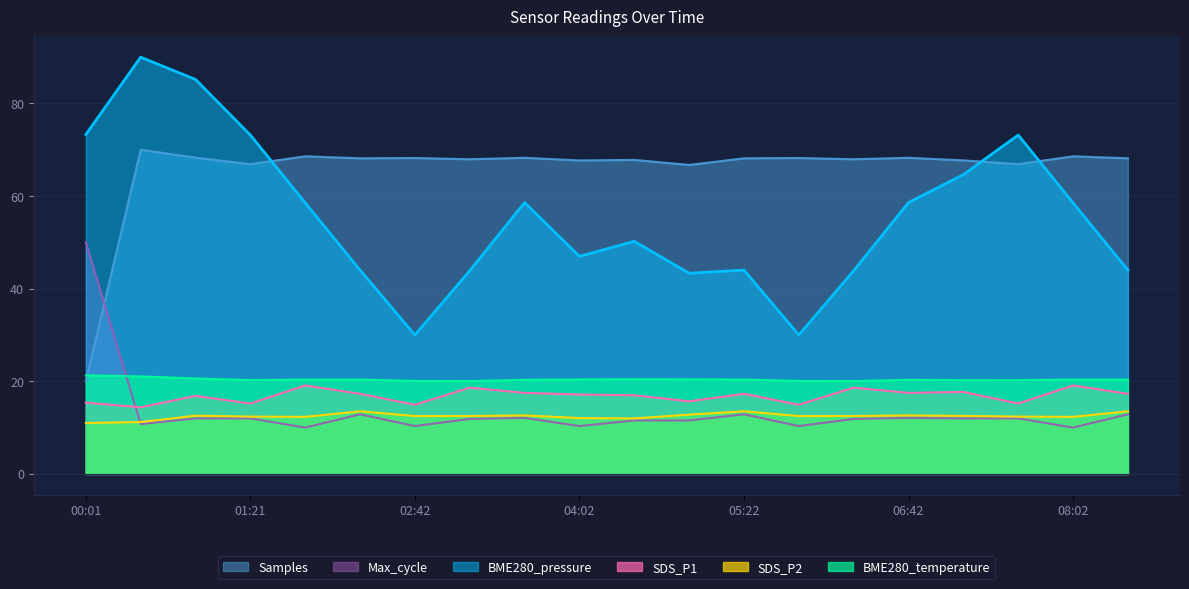

What is the average value of the BME280_temperature series?

20.4